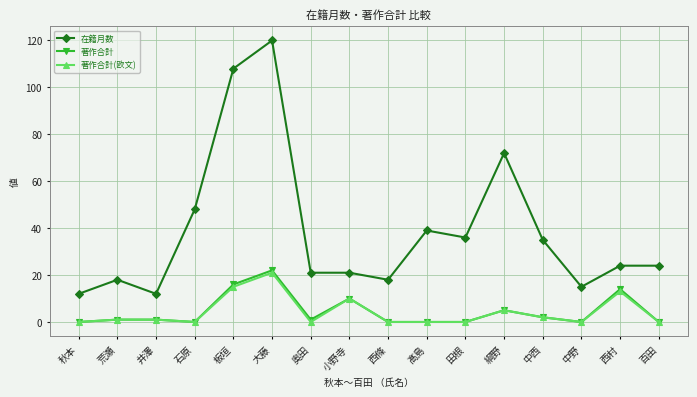

Is it true that 在籍月数 equals 12 at 秋本?

True